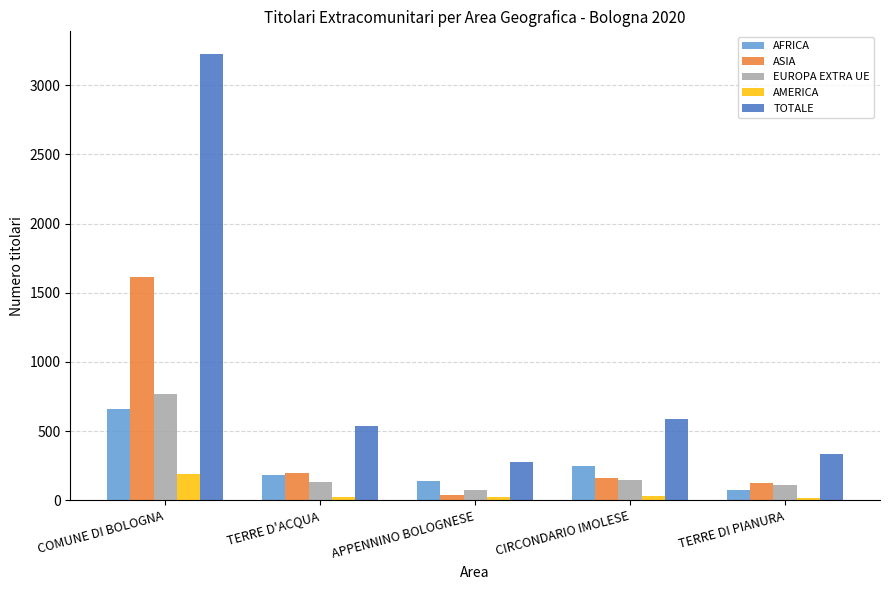

Count the number of data series in this chart.

5